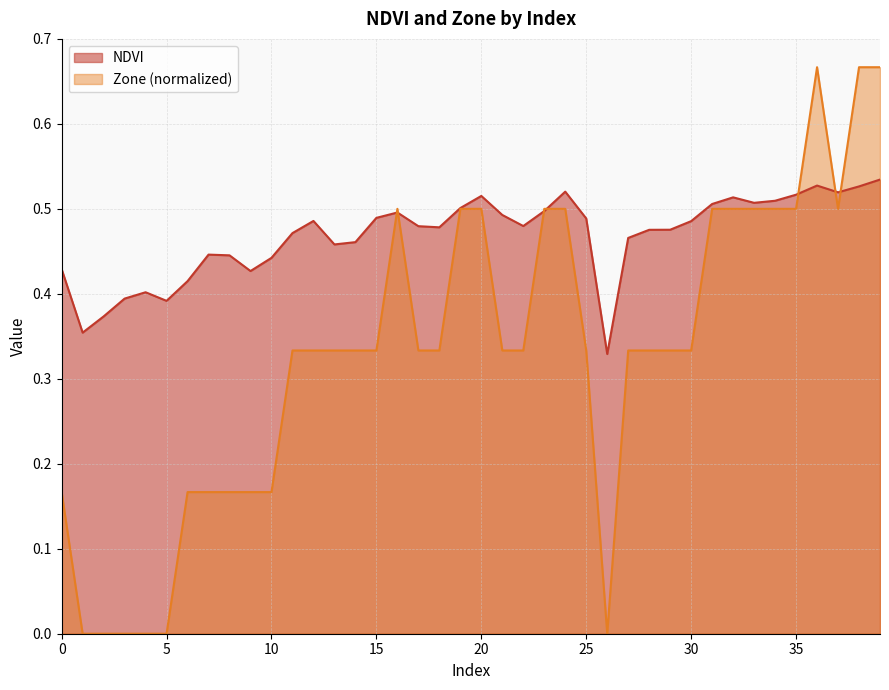

At which label does NDVI reach its minimum?

26